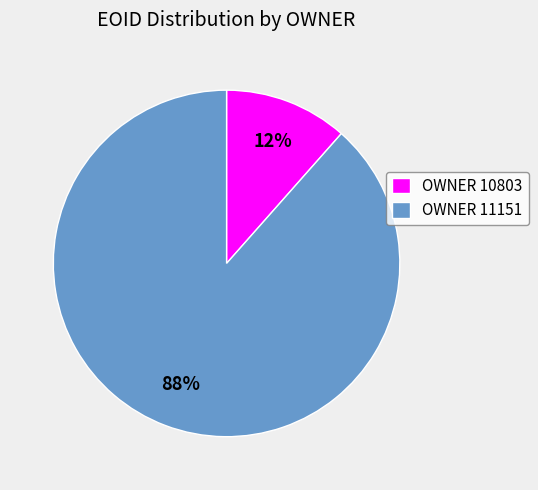

To the nearest percent, what is the combined percentage of OWNER 10803 and OWNER 11151?

100%